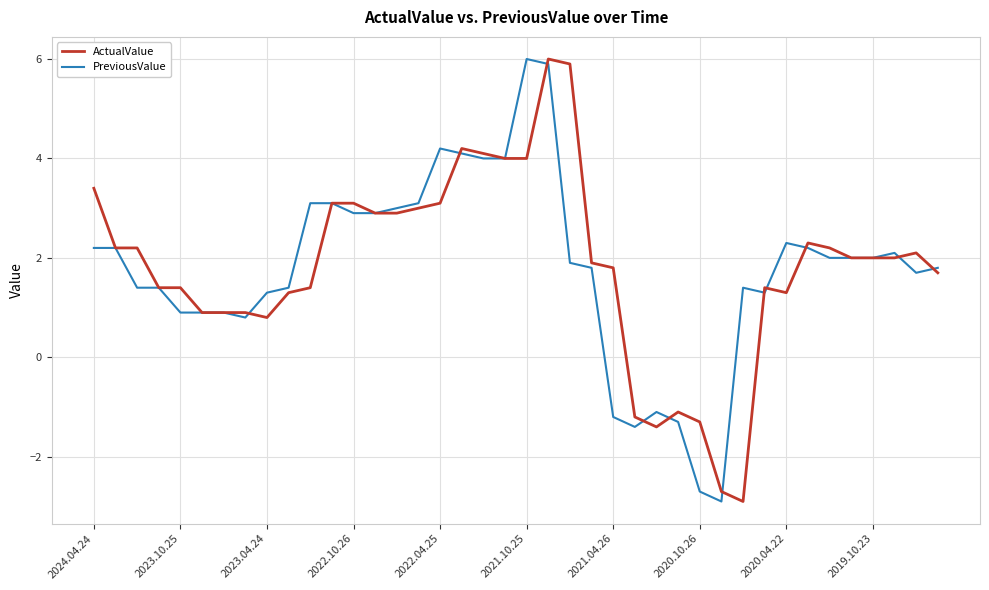

What is the smallest value displayed?

-2.9